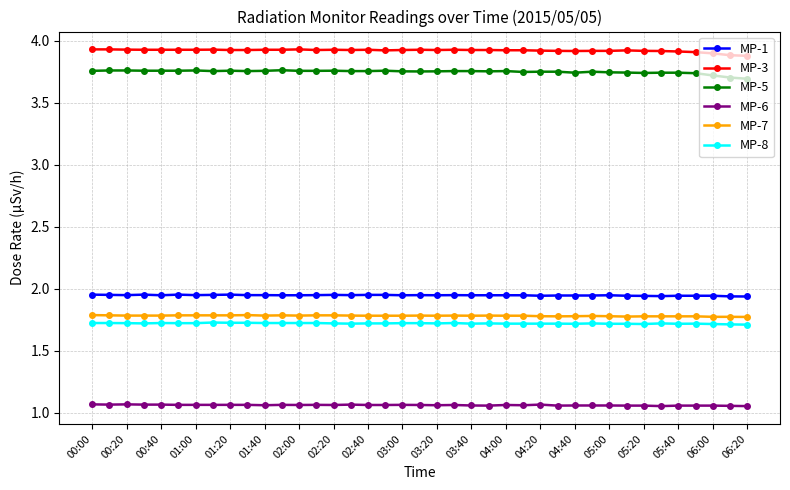

List the series in order of their peak value, highest first.

MP-3, MP-5, MP-1, MP-7, MP-8, MP-6